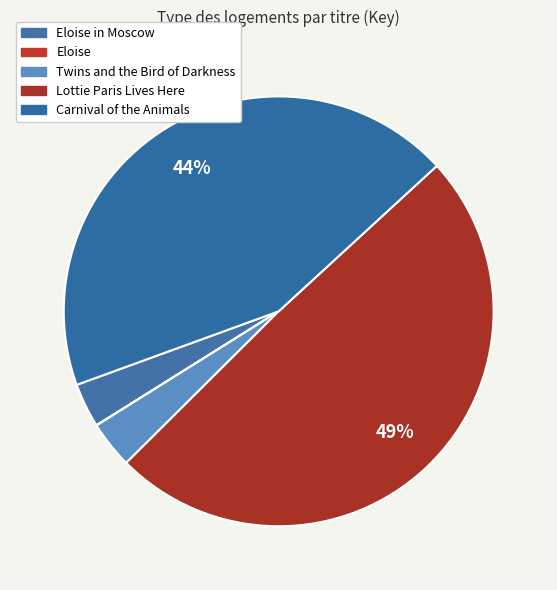

To the nearest percent, what portion does Lottie Paris Lives Here represent?

49%